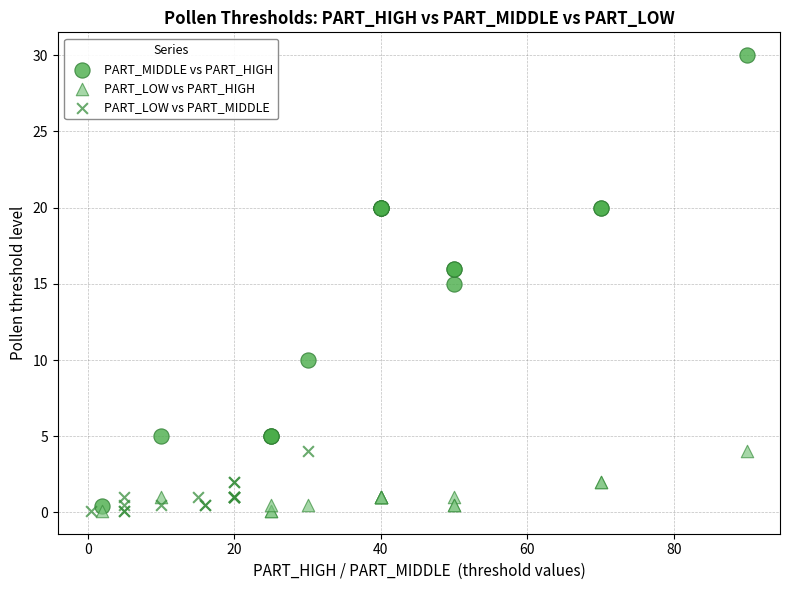

Which series reaches the maximum Y coordinate?

PART_MIDDLE vs PART_HIGH